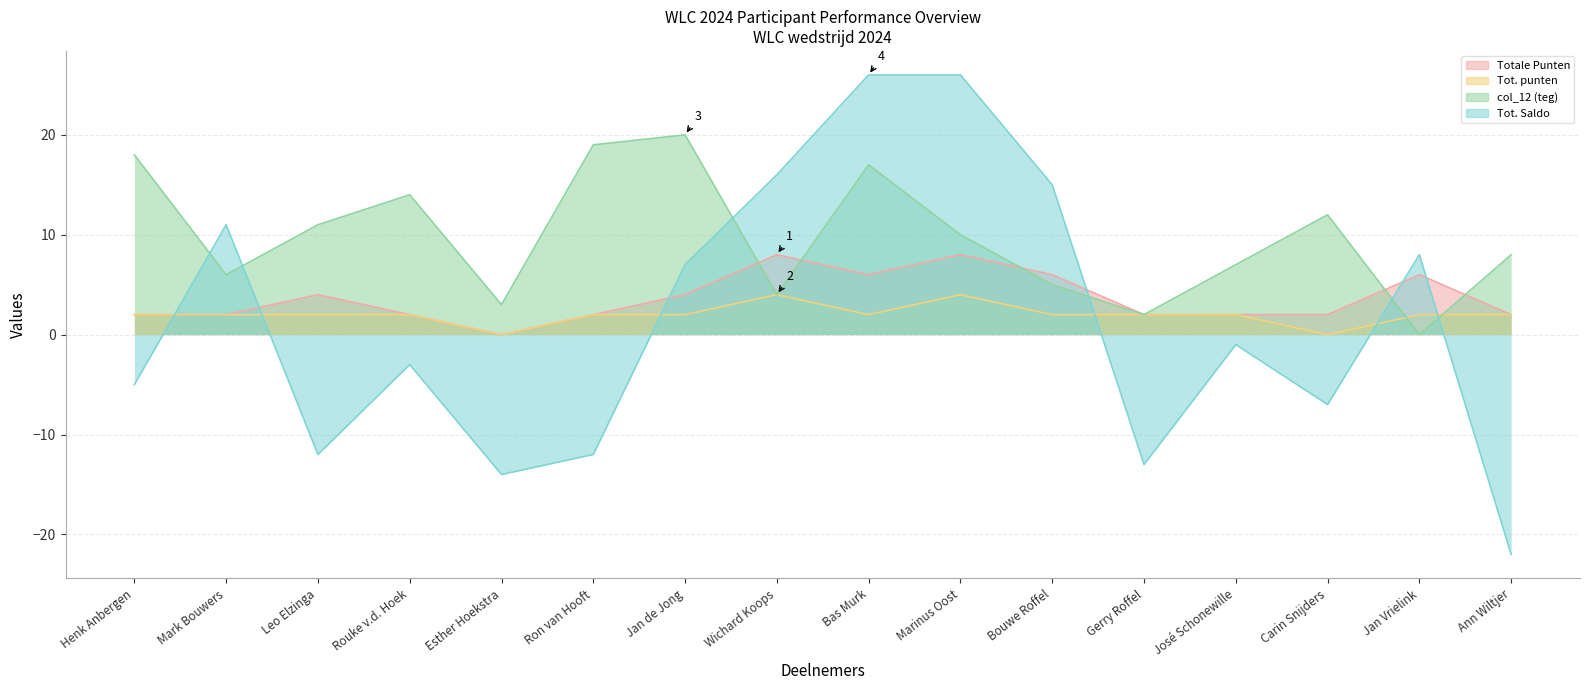

What is the total value across all series at Mark Bouwers?

21